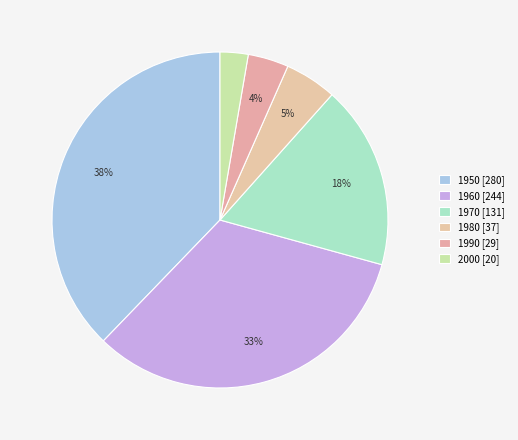

Count the number of slices in the pie.

6